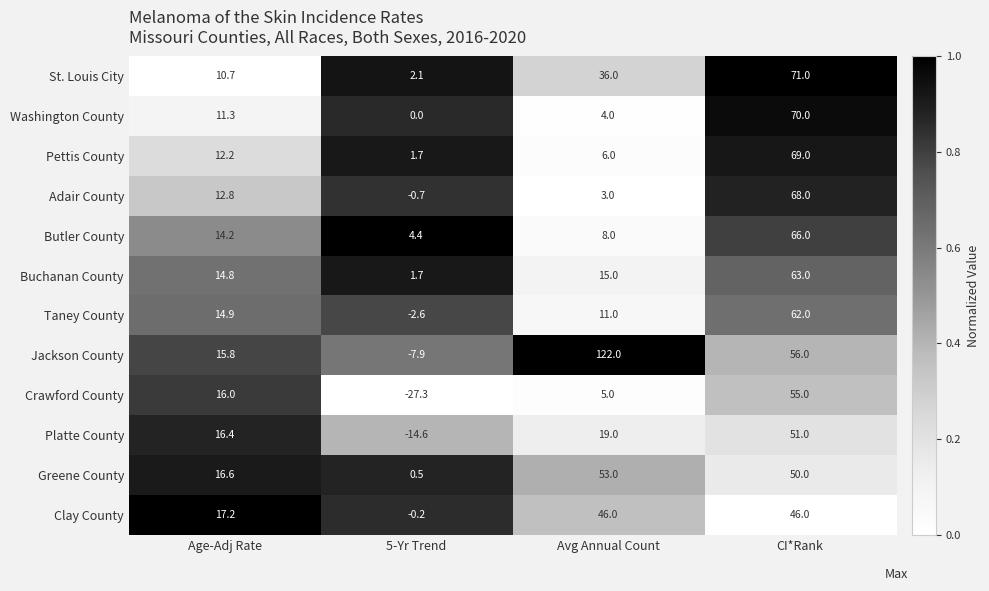

What is the difference between the maximum and second lowest values in the Washington County series?

66.0